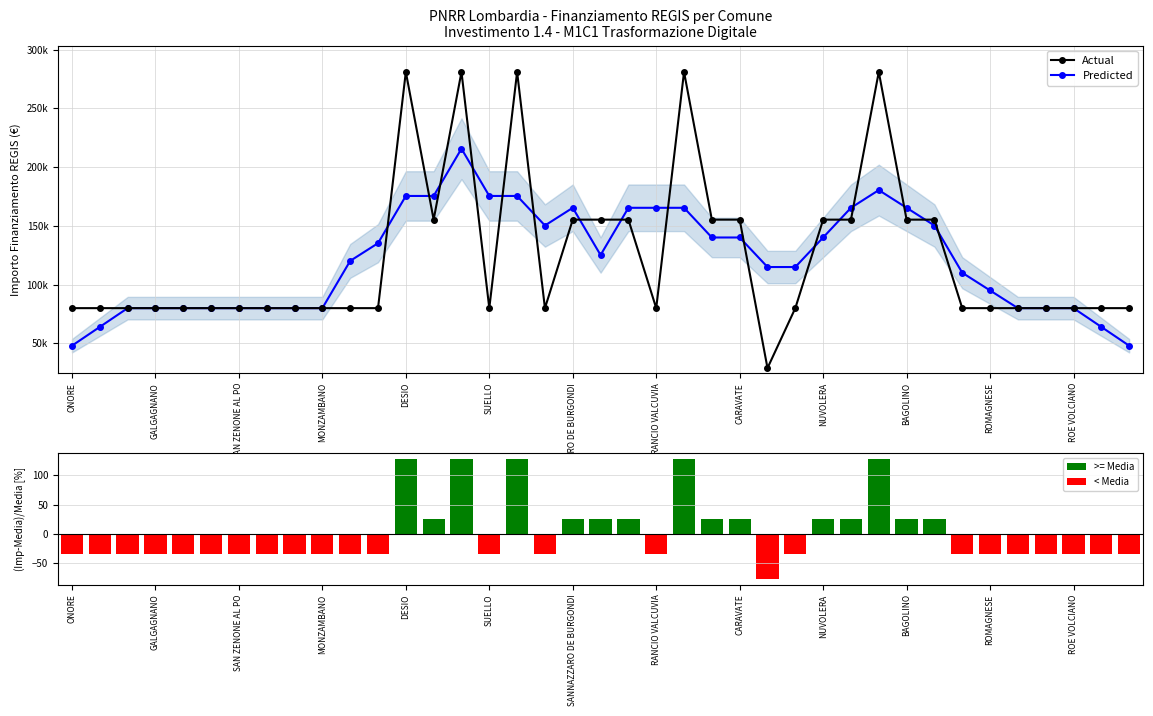

Are the bars grouped side by side (vs. stacked)?

Yes